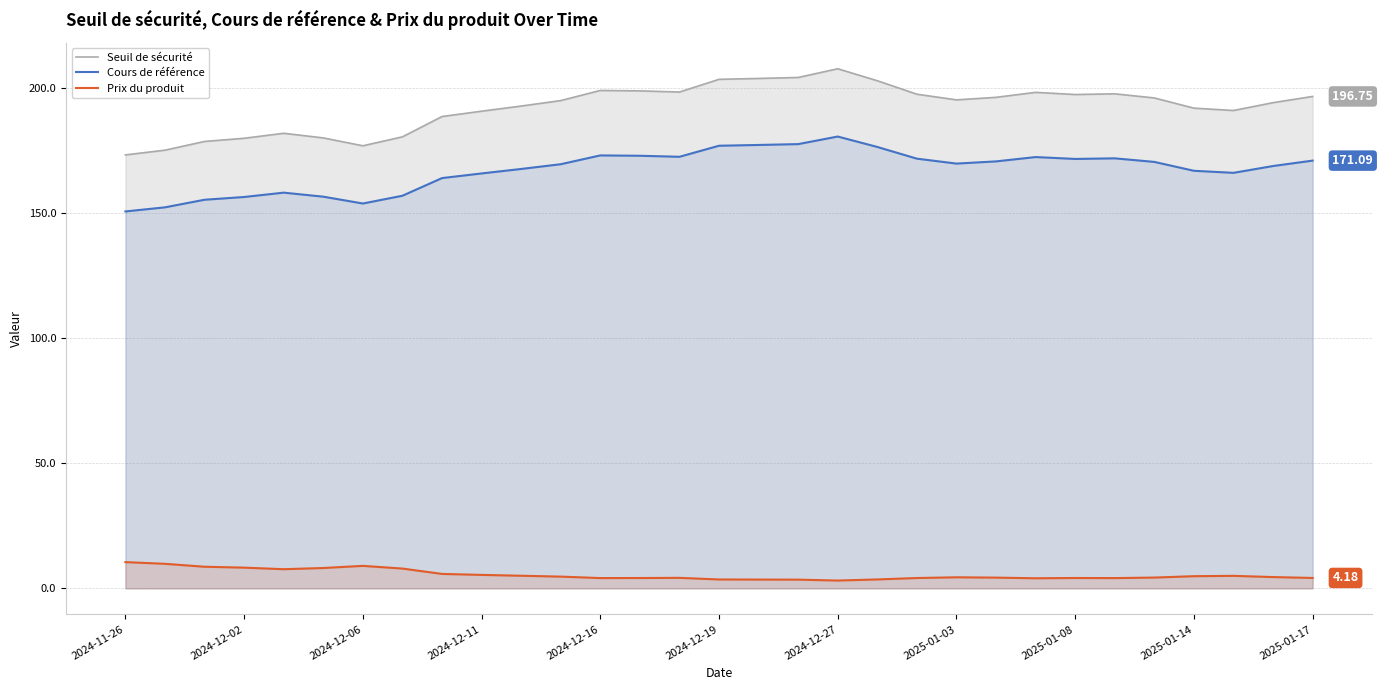

What is the difference between the maximum and minimum values in the Prix du produit series?

7.4